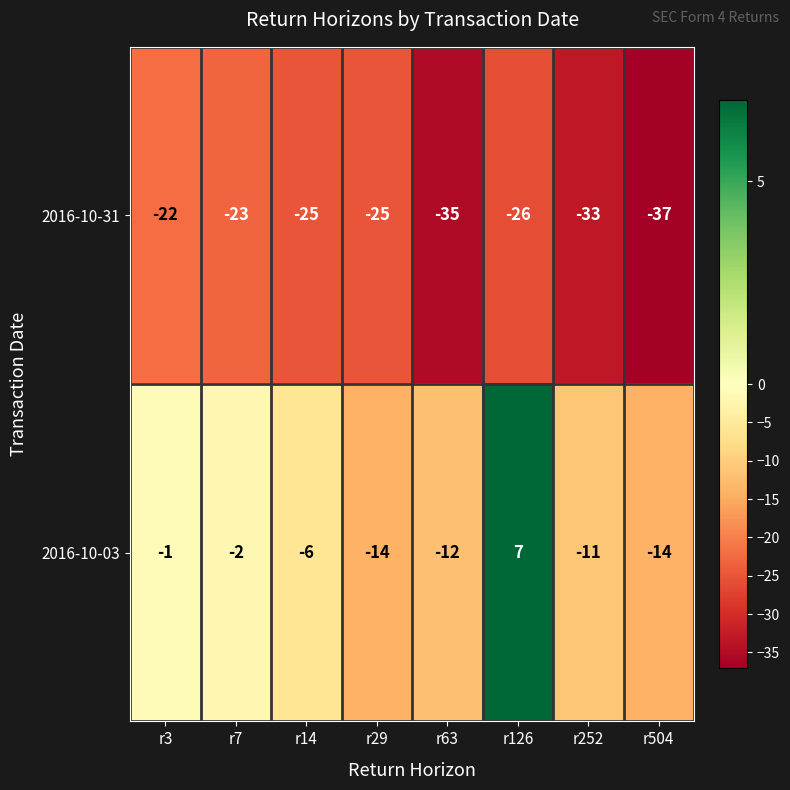

What is the minimum value shown in the chart?

-37